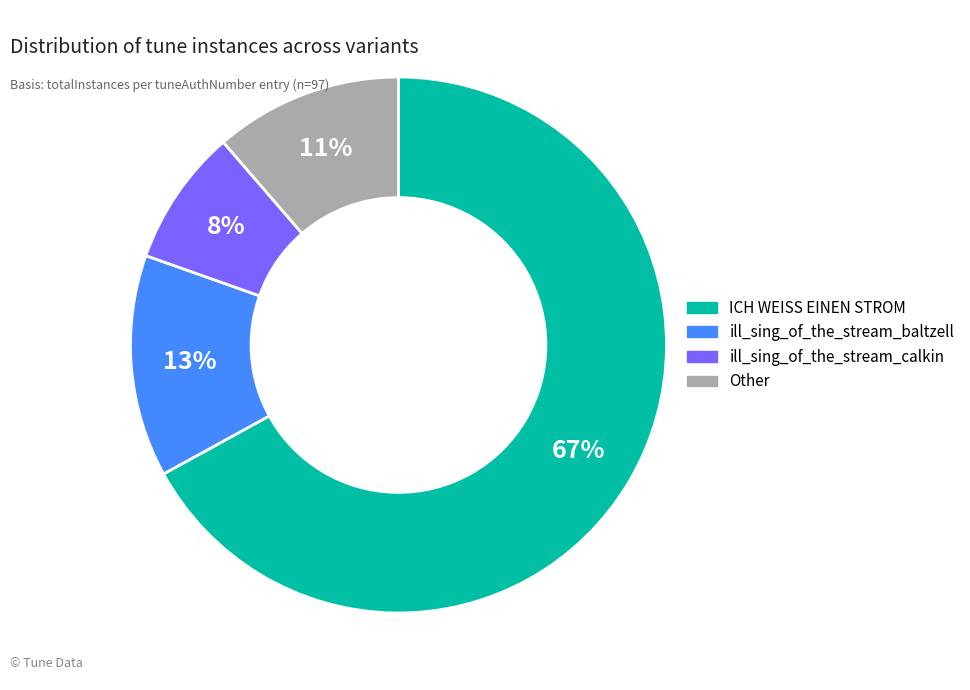

Is there a majority slice in this chart?

Yes